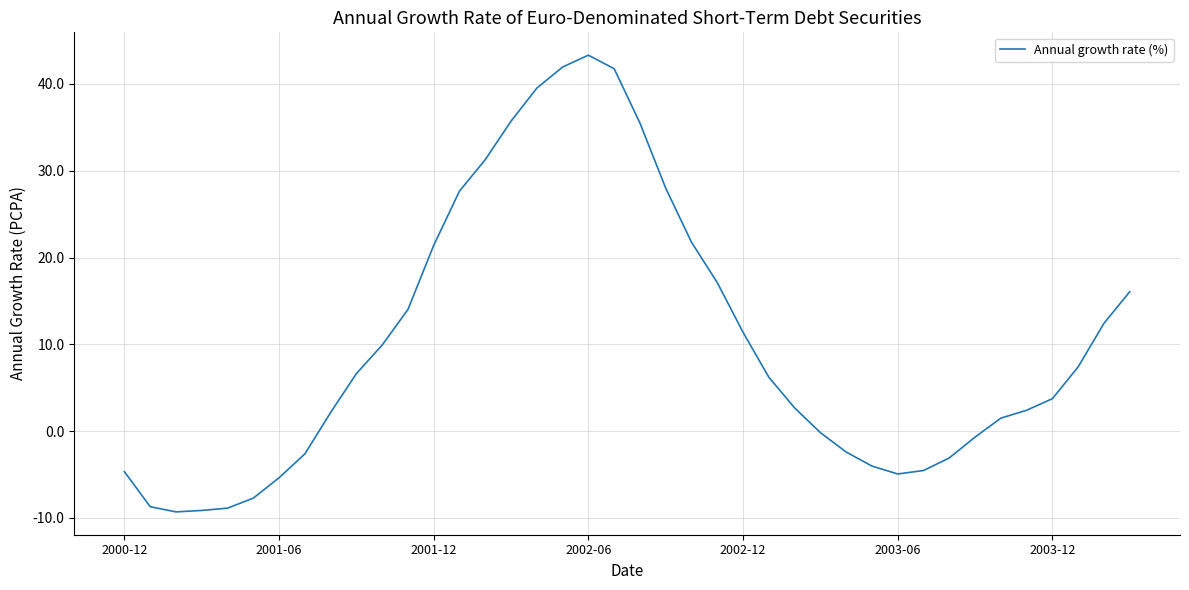

What is the difference between the maximum and minimum values?

52.6